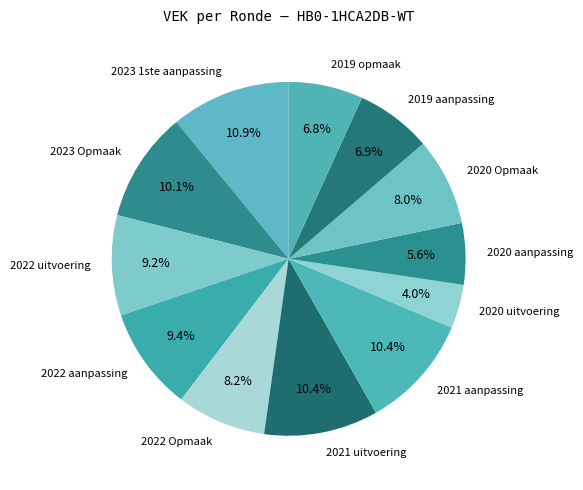

To the nearest percent, what percentage of the pie is 2023 1ste aanpassing?

11%